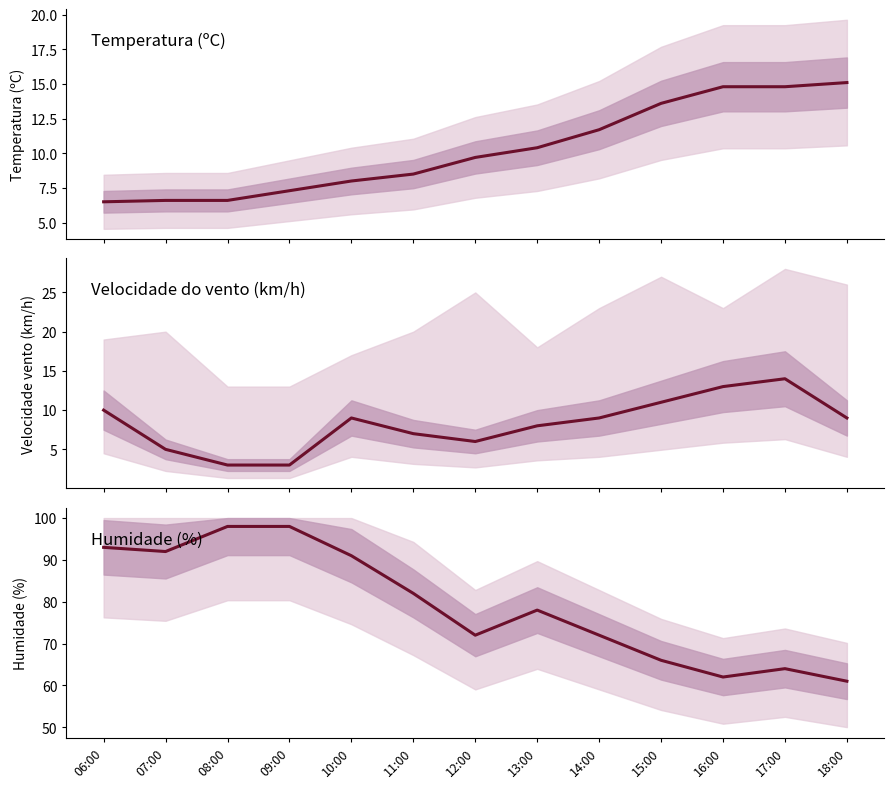

True or false: Humidade (%) and Temperatura (ºC) intersect in this chart.

False